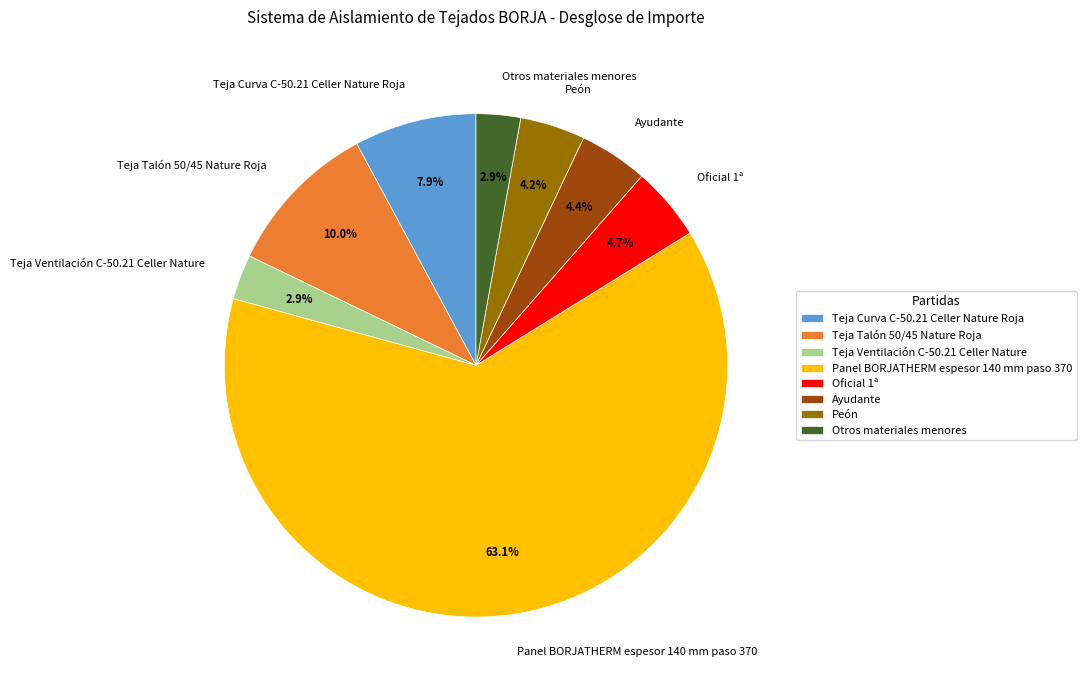

Is the sum of Oficial 1ª and Otros materiales menores greater than half?

No